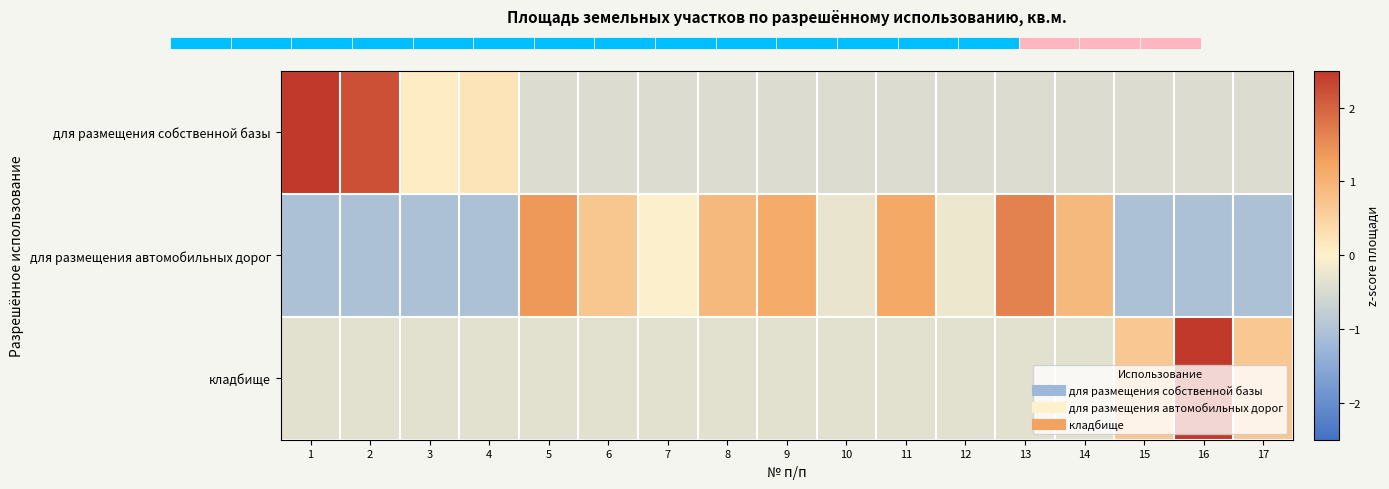

Rank the series at 10 from highest to lowest value.

для размещения автомобильных дорог, кладбище, для размещения собственной базы